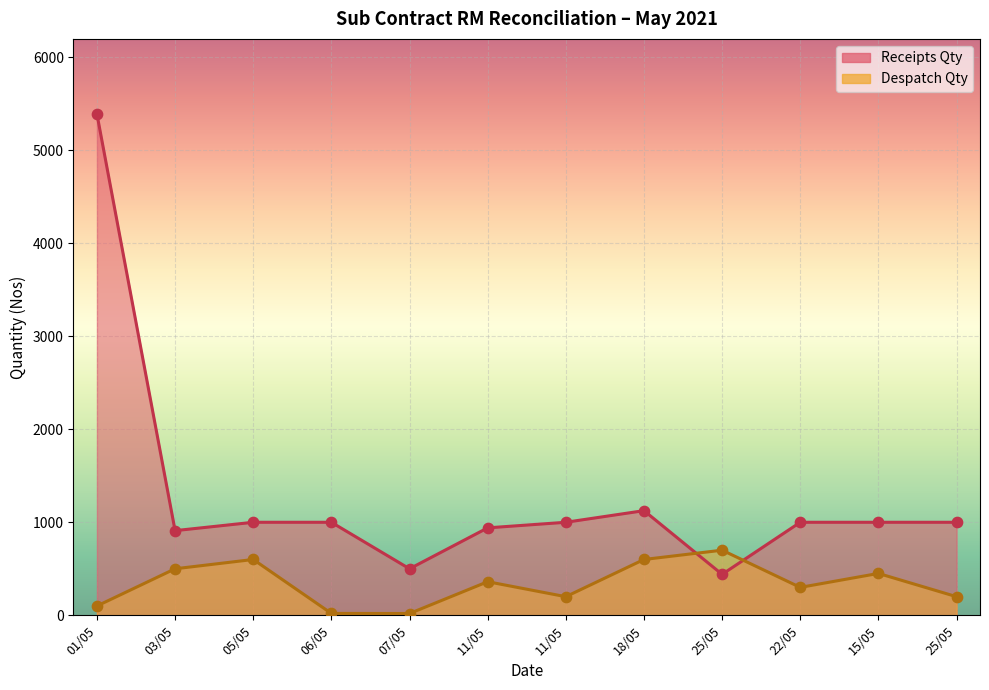

What is the total value across all series at 11/05?

1301